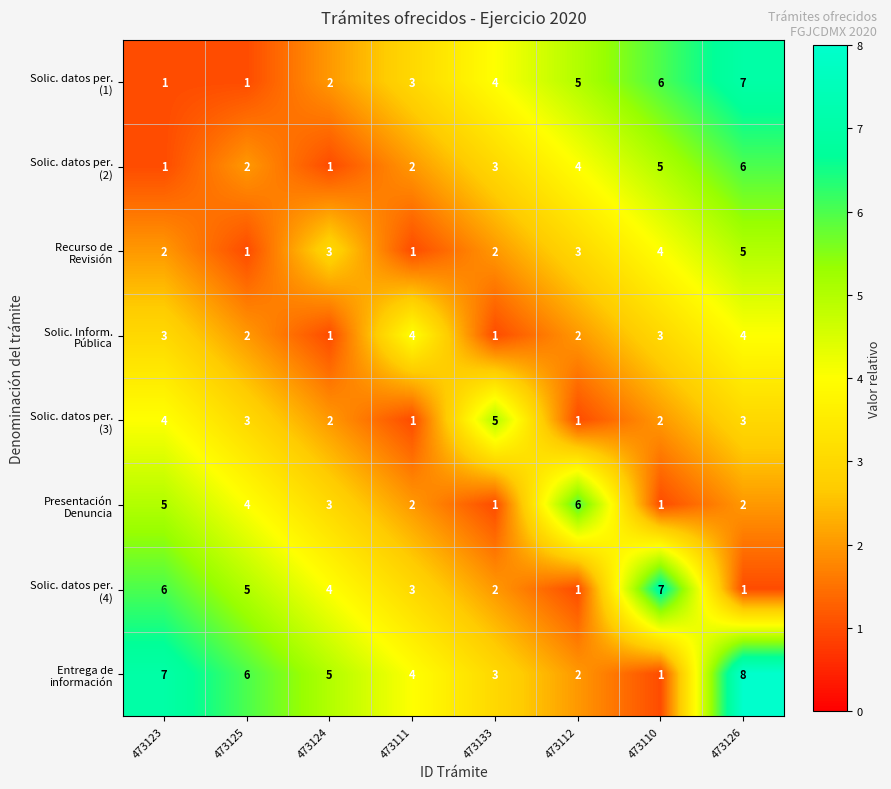

What is the spread (max minus min) of values at 473111?

3